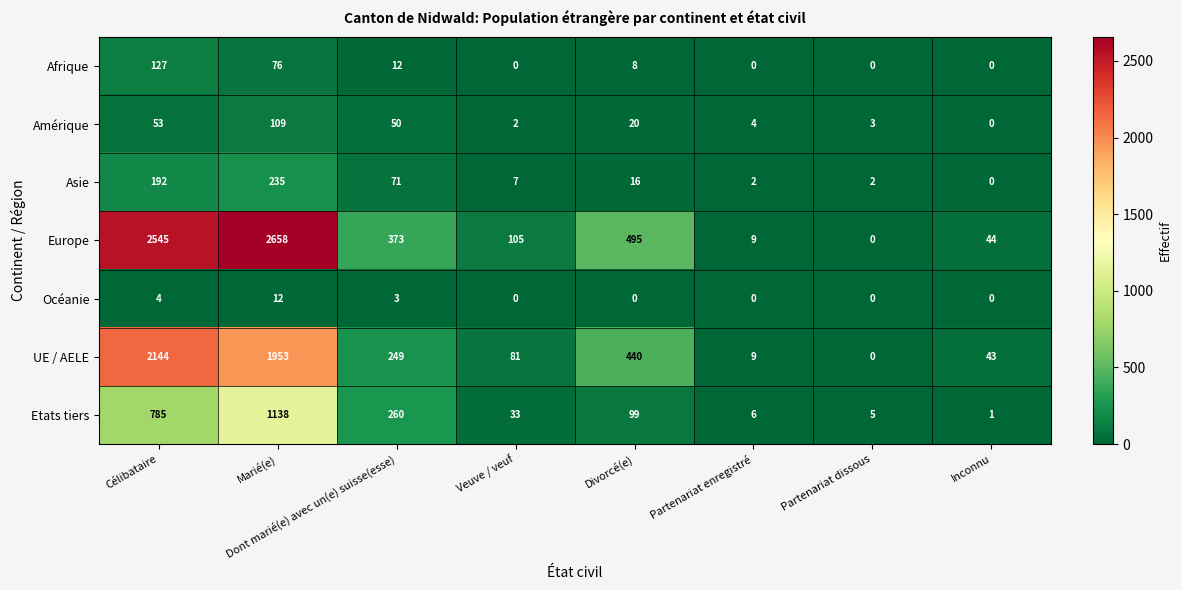

At which category does the chart reach its peak across all series?

Marié(e)